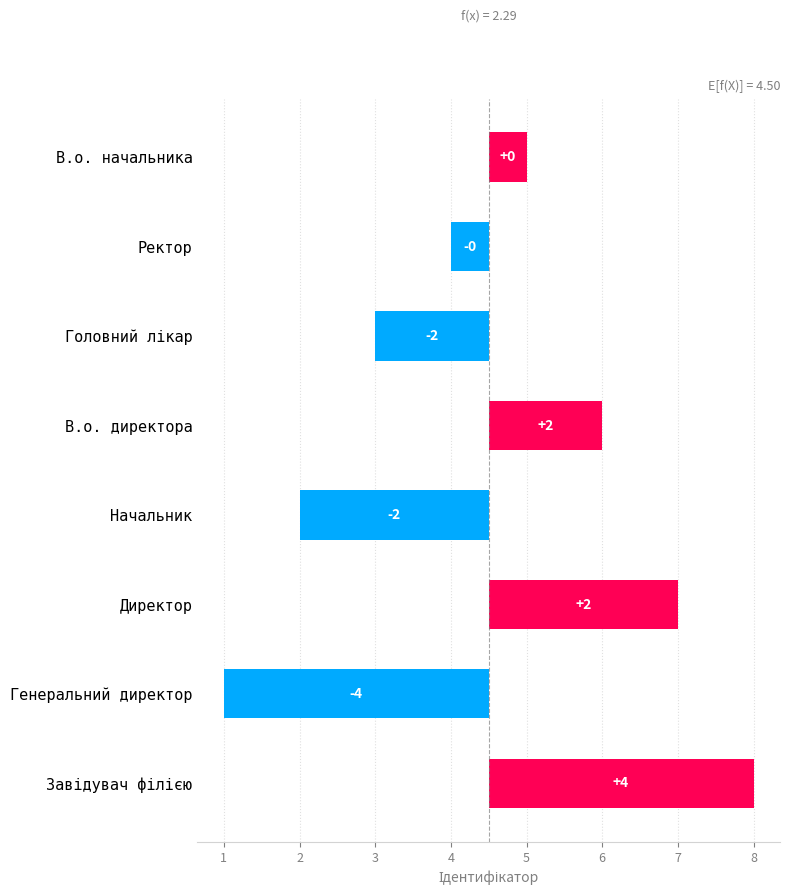

Is it true that the value at Завідувач філією is 5.5?

False